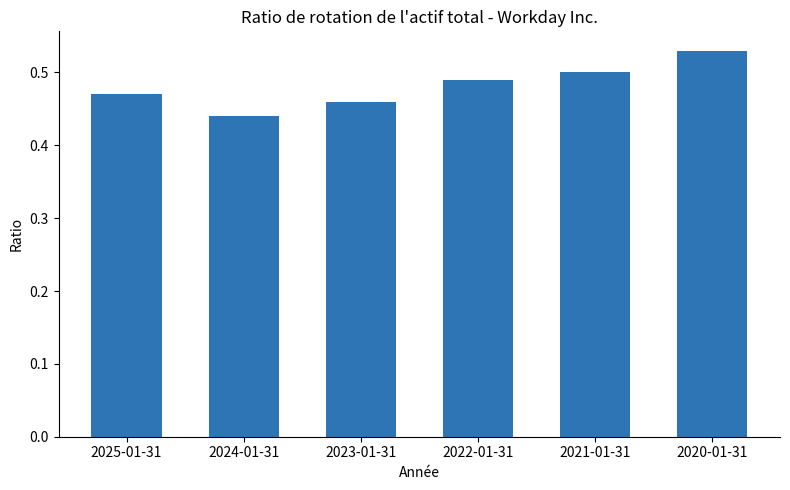

What is the sum of all values?

2.9